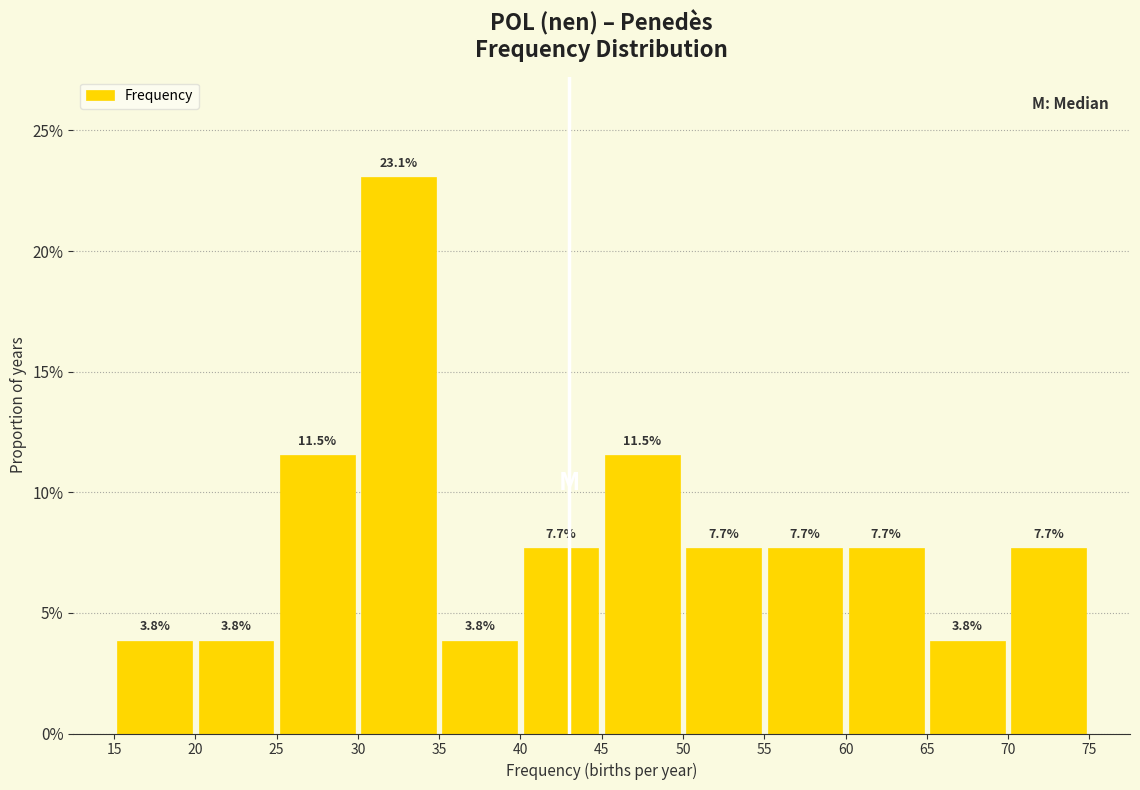

Which range on the x-axis has the tallest bar?

30 to 35